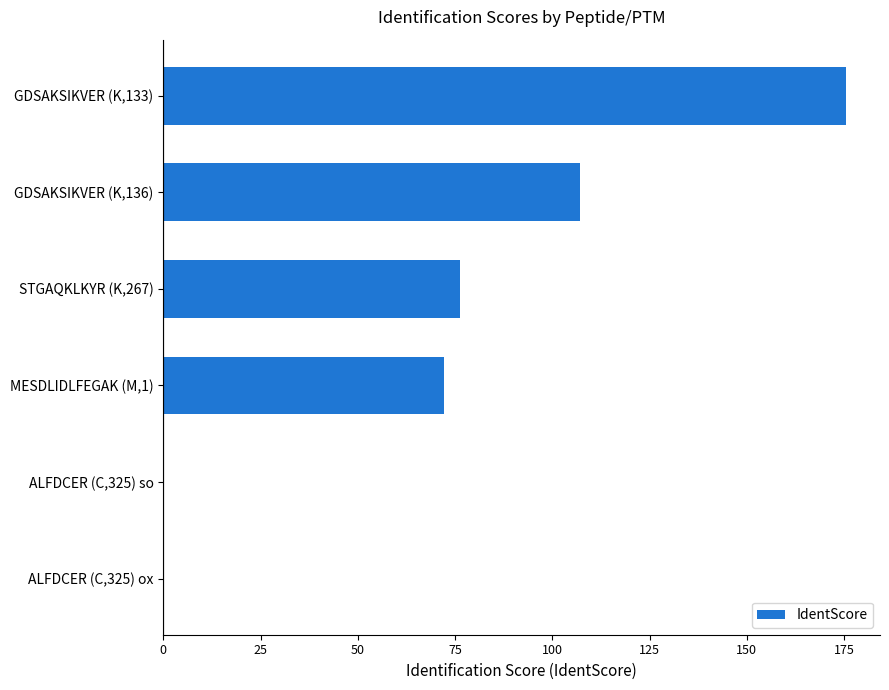

What is the greatest value displayed?

175.5